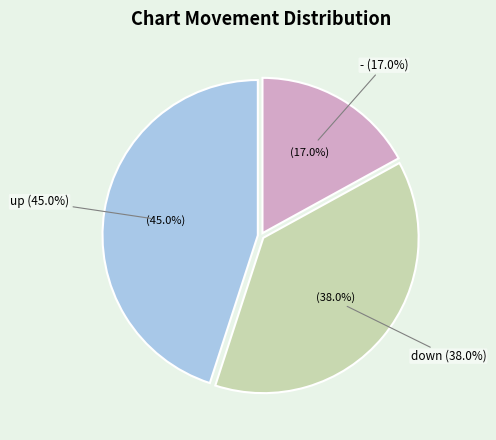

Between up and down, which is larger?

up